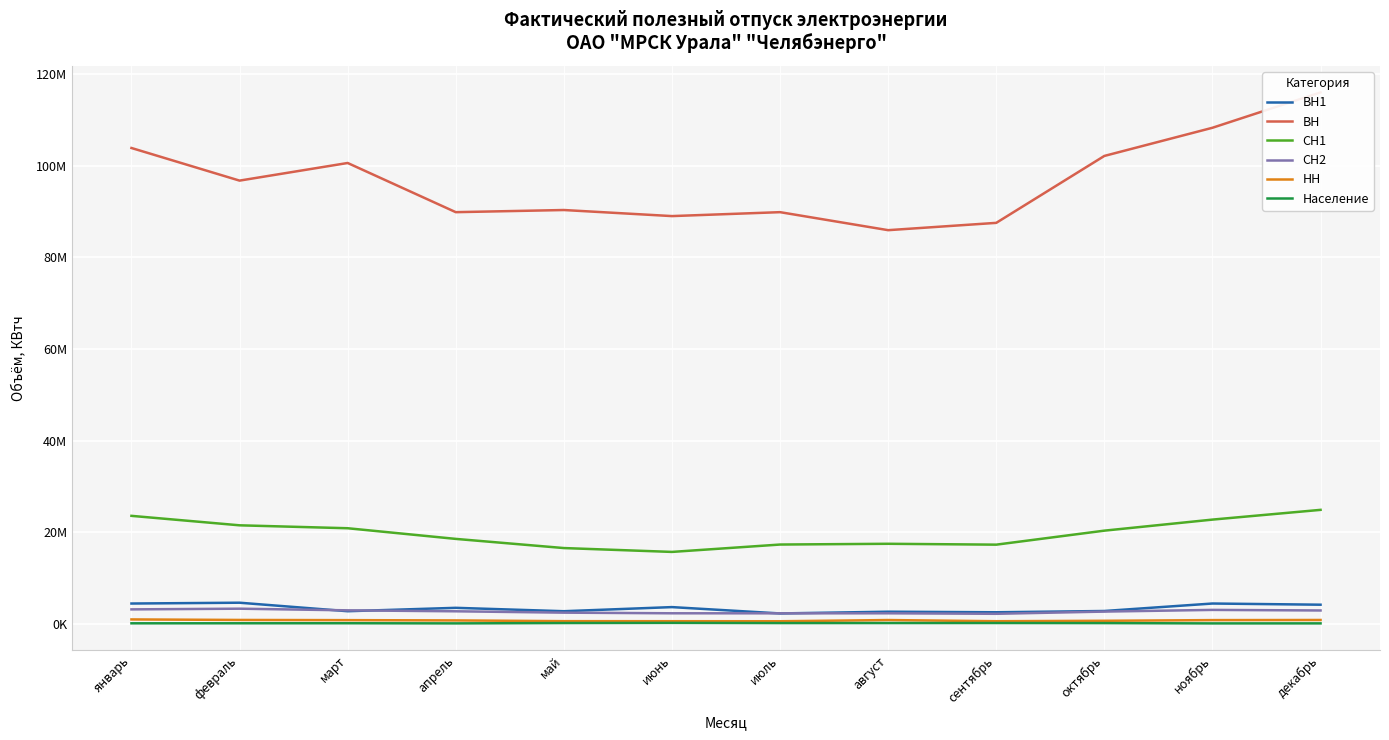

The value of СН2 at январь is 1127747. True or false?

False